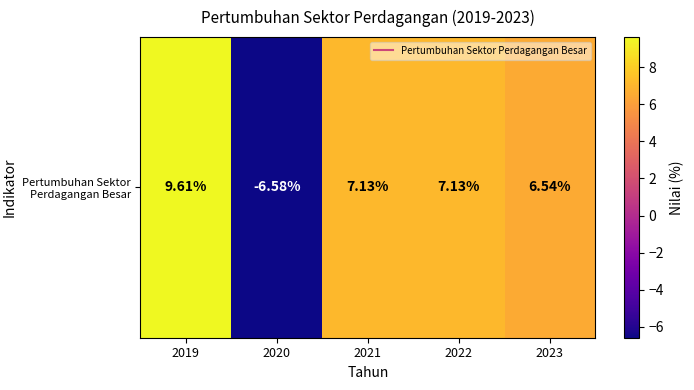

Reading left to right, transcribe all the data shown in this chart.

9.6	-6.6	7.1	7.1	6.5